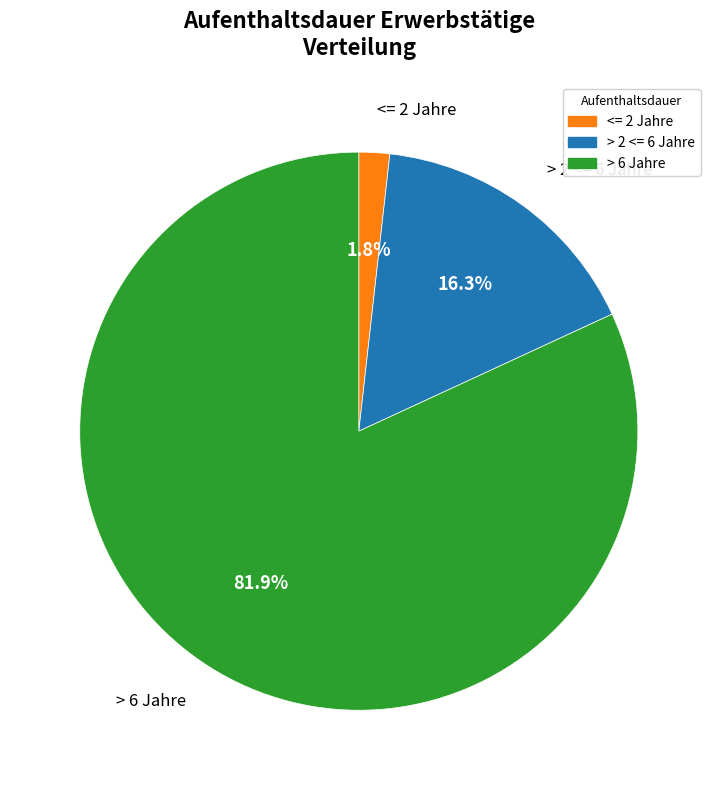

Does any single category account for the majority?

Yes